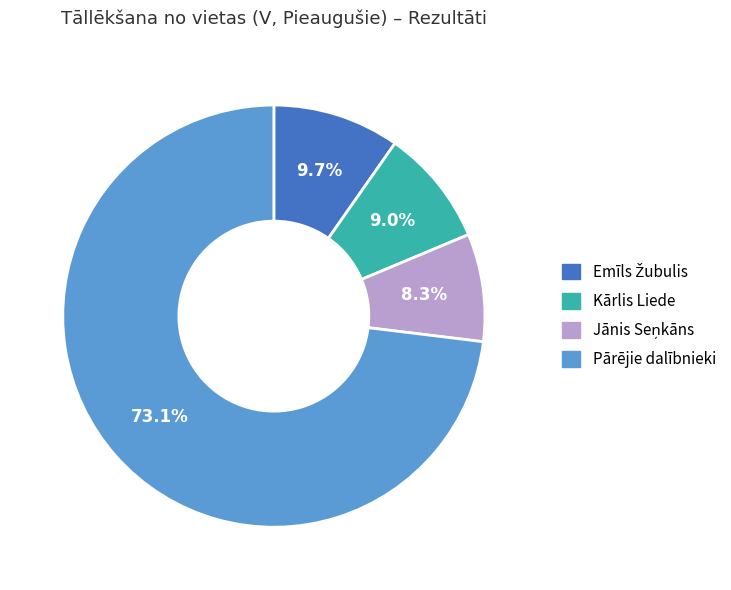

Does any single category account for the majority?

Yes